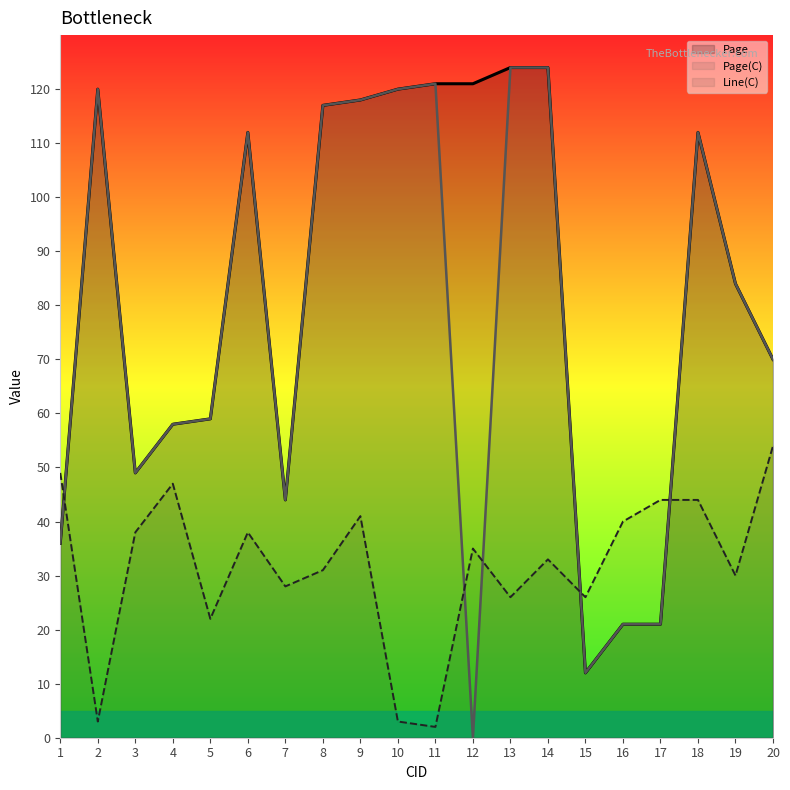

The value of Page at 8 is 117. True or false?

True